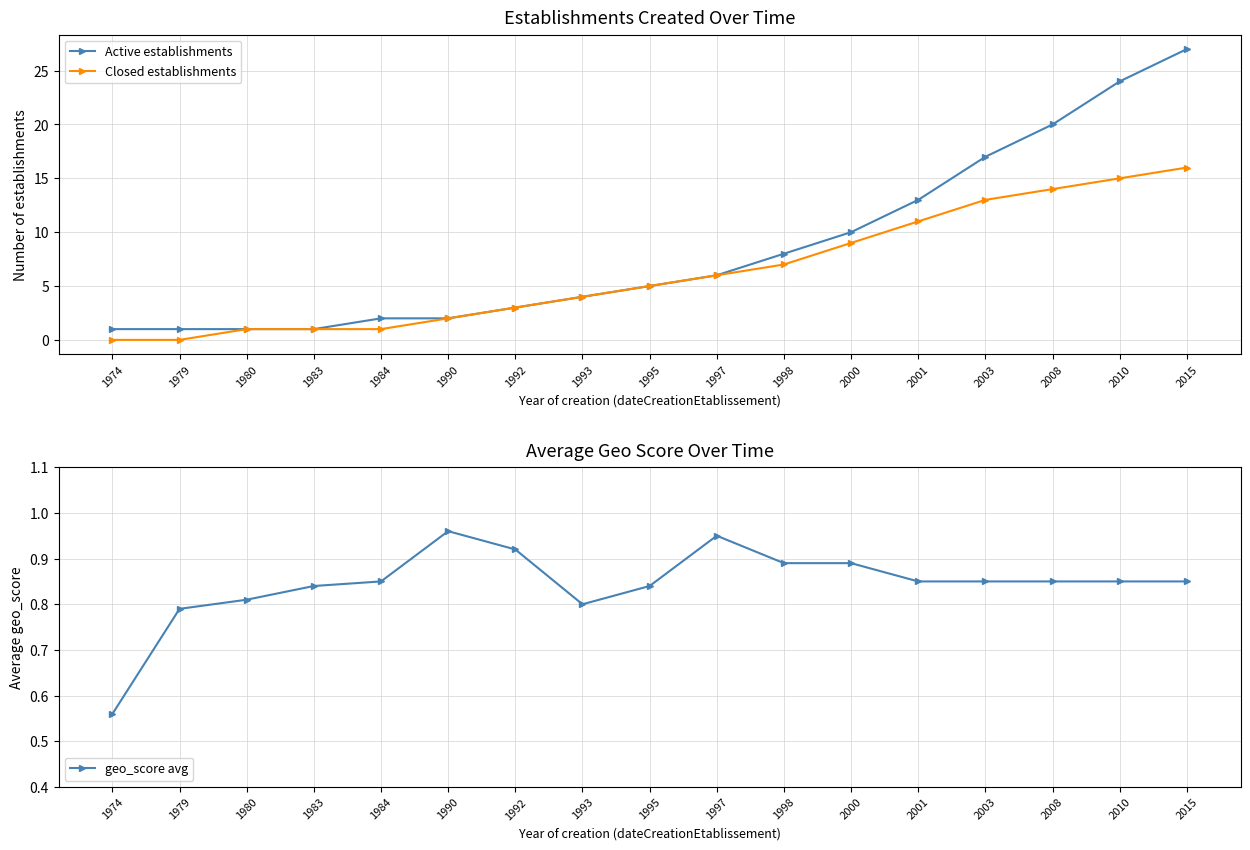

Which series has the largest total across all categories?

Active establishments